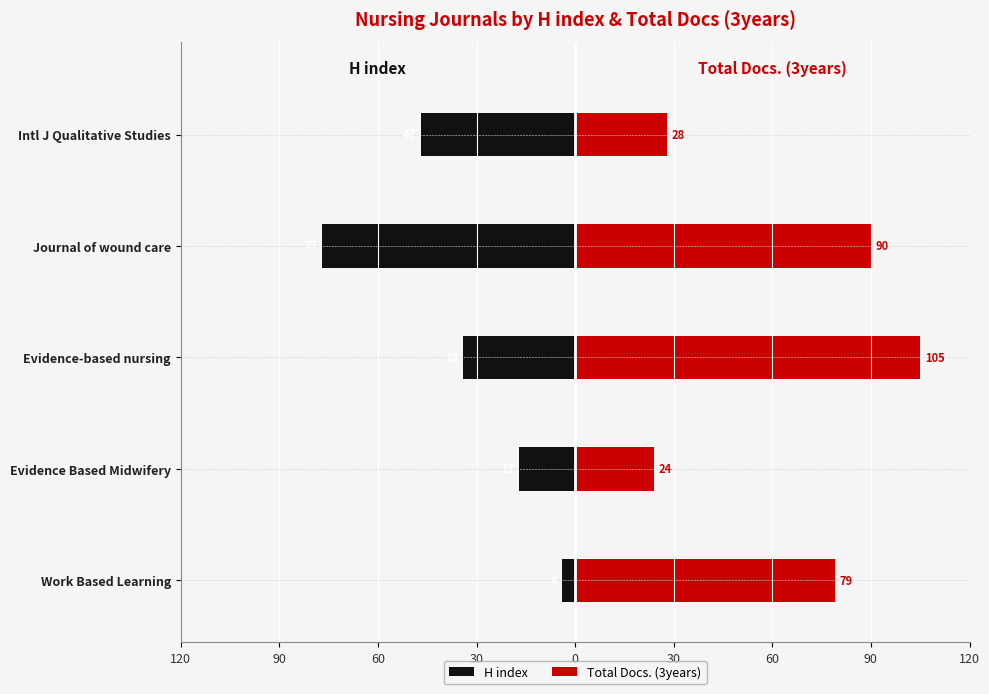

How many bars are there in total?

10